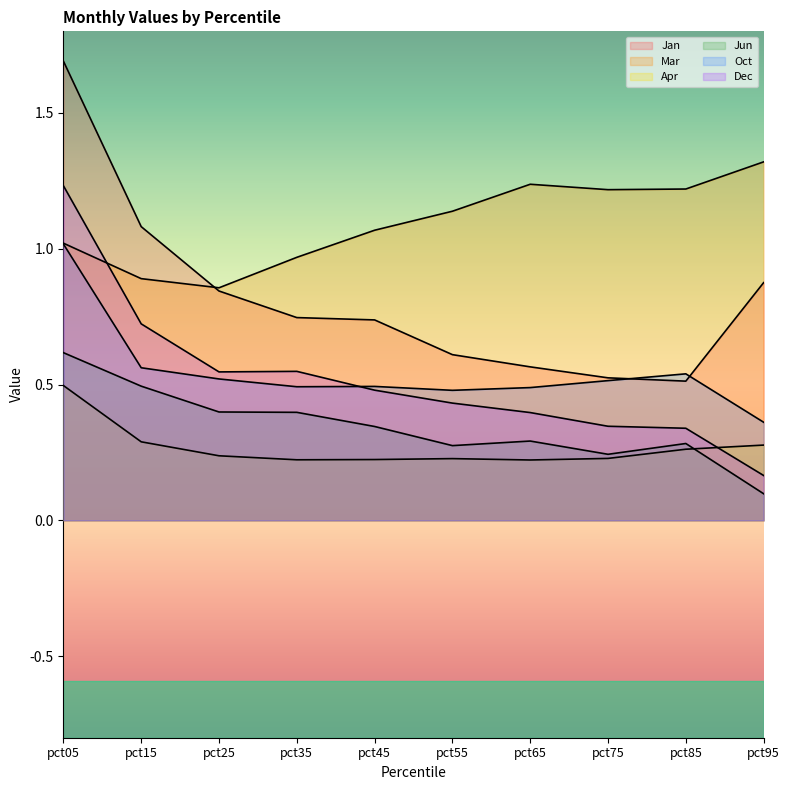

What is the maximum value shown in the chart?

1.7